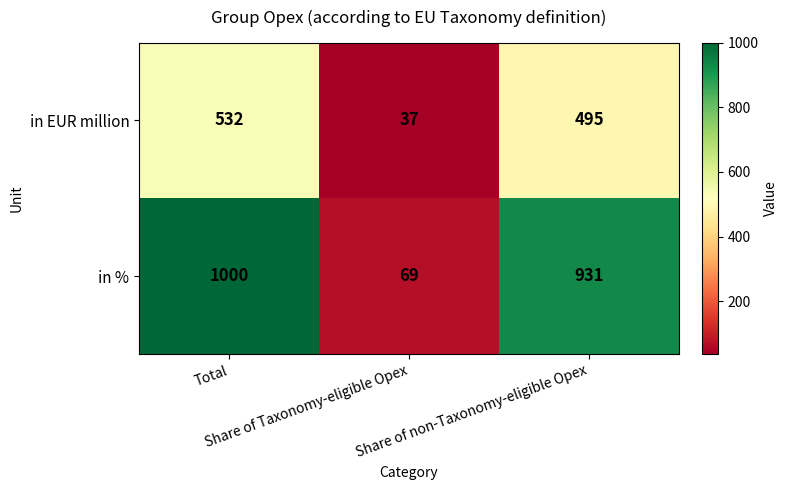

Which series has the widest spread of values?

in %